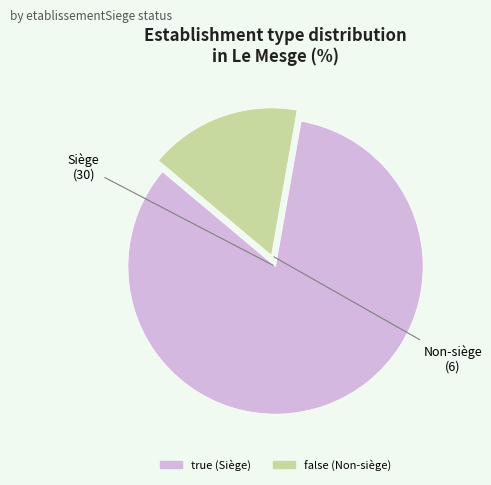

Combined, do true and false account for over 50%?

Yes